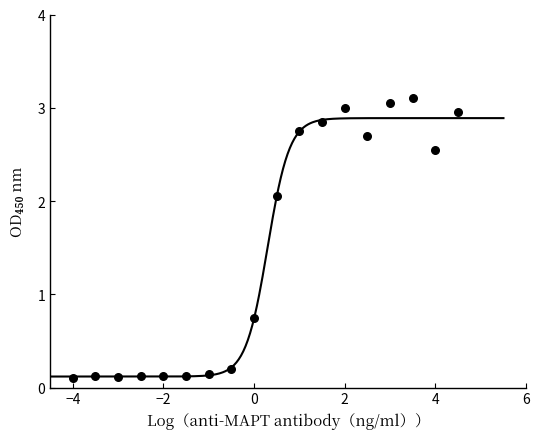

What is the range of X values (max minus min)?

8.5